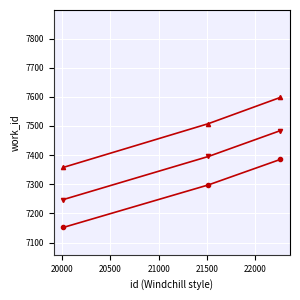

What is the minimum value shown in the chart?

7152.0